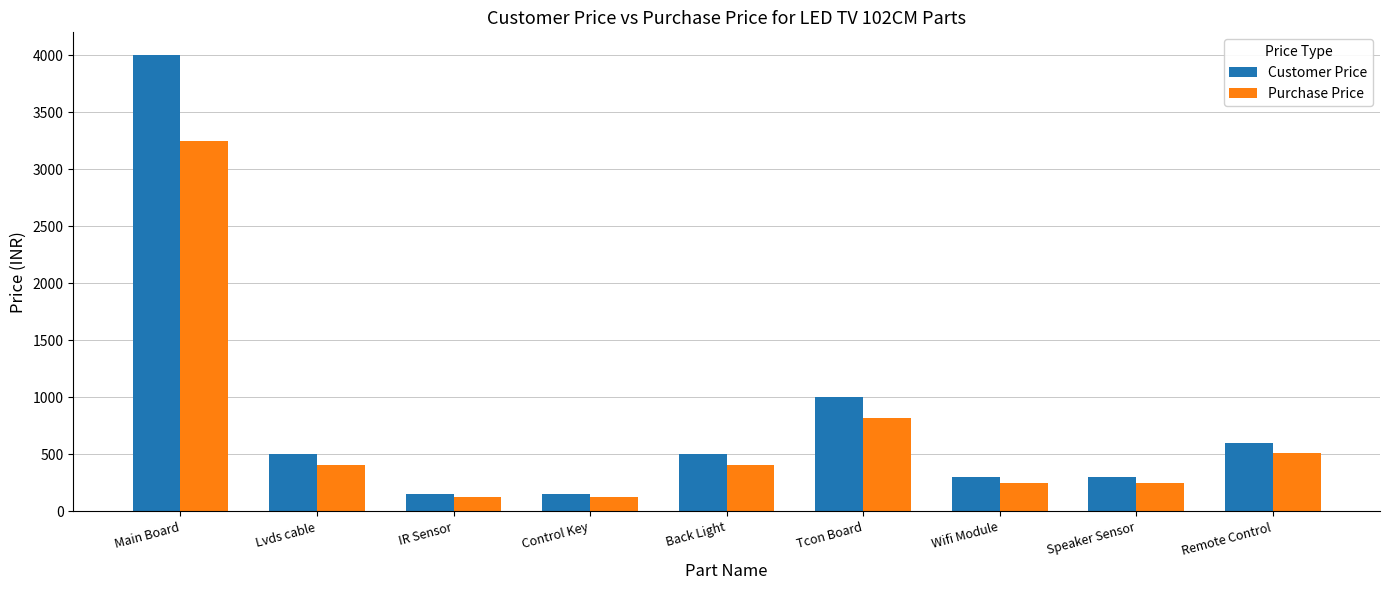

What is the maximum value for Purchase Price?

3250